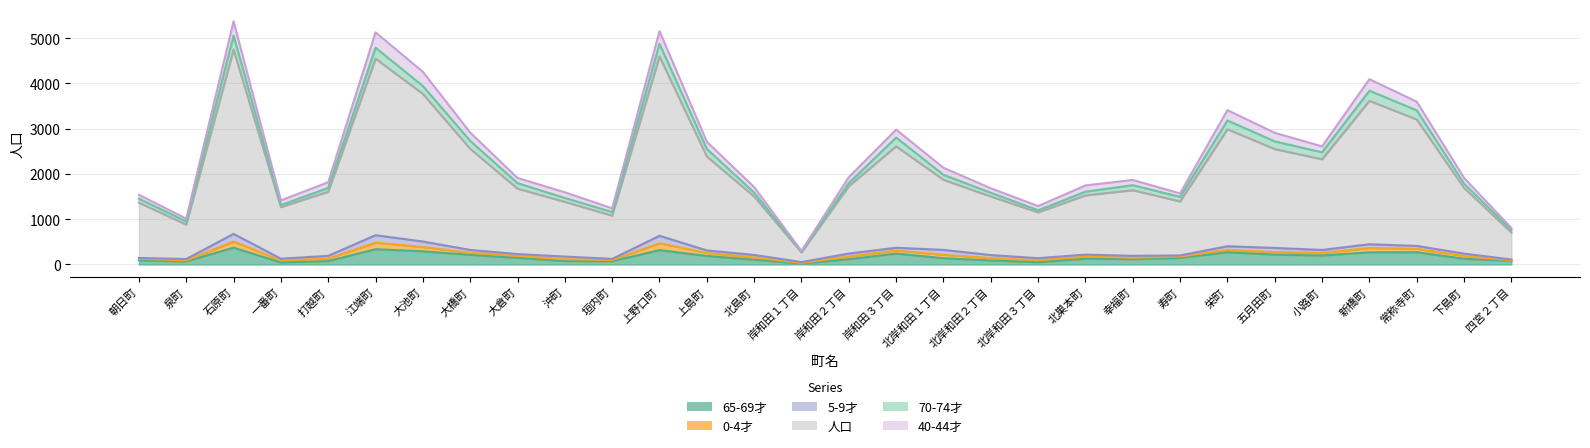

How many lines are shown in the chart?

6